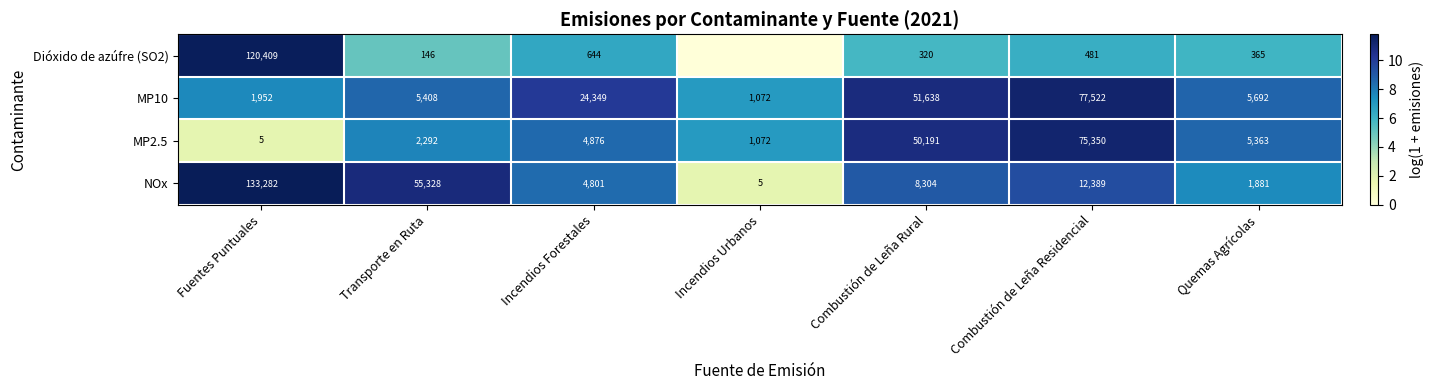

At which label does NOx first exceed 8304?

Fuentes Puntuales